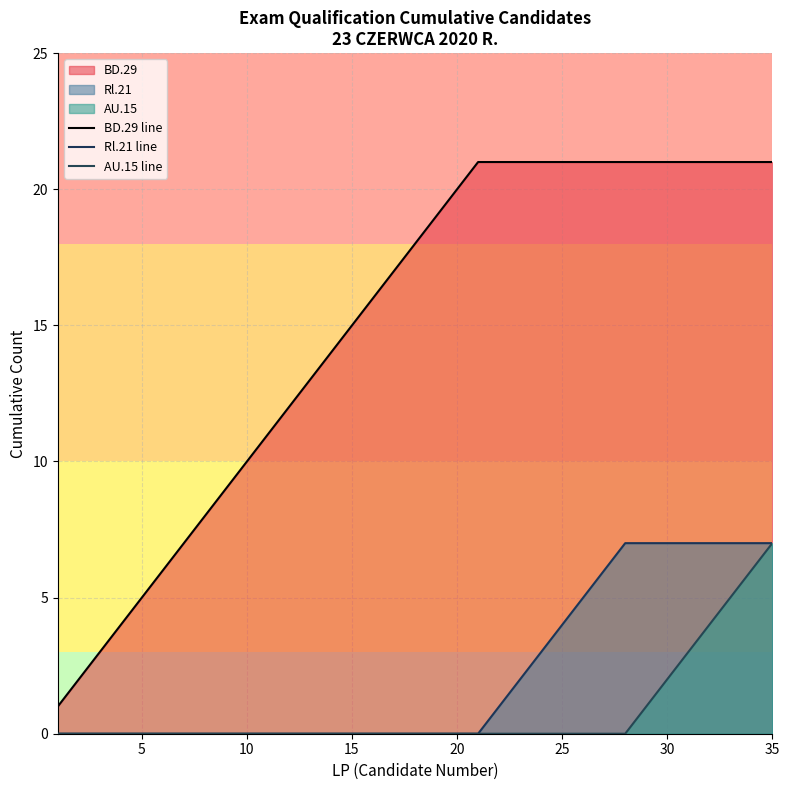

What is the sum of all BD.29 line values?

525